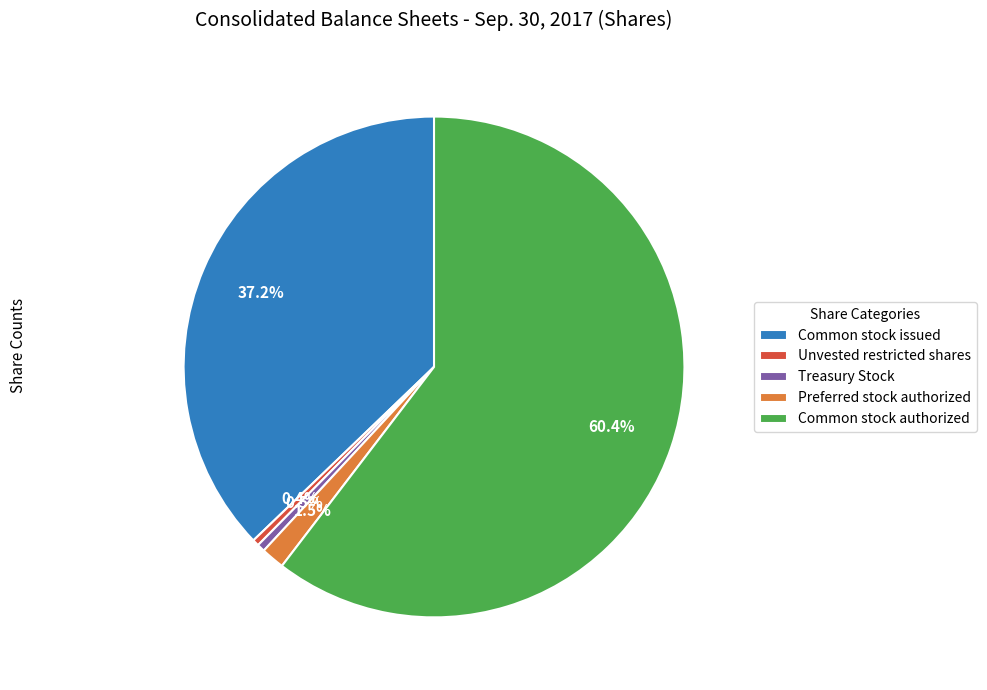

What is the total percentage of Common stock issued and Unvested restricted shares?

37.6%